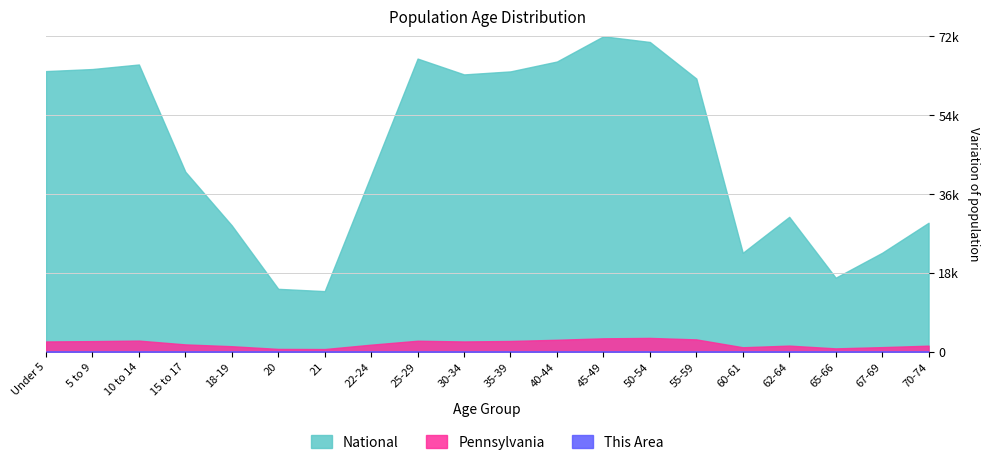

True or false: National and Pennsylvania intersect in this chart.

False